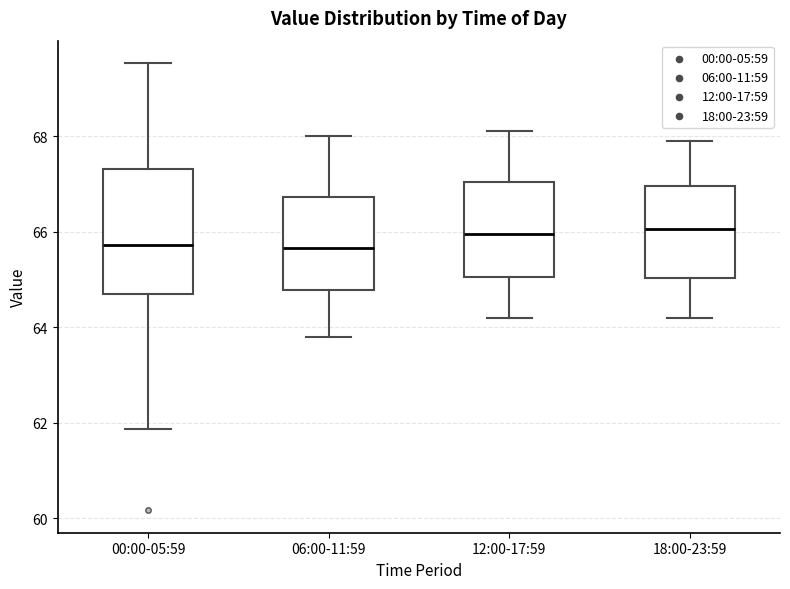

Reading left to right, read every box against the y-axis: the position of its median line, the range the box covers, and the ends of its whiskers. The values are not printed on the chart, so give them approximately, as read against the axis.

00:00-05:59: median 65.8, box 64.8 to 67.4, whiskers 61.8 to 69.6
06:00-11:59: median 65.6, box 64.8 to 66.8, whiskers 63.8 to 68.0
12:00-17:59: median 66.0, box 65.0 to 67.0, whiskers 64.2 to 68.2
18:00-23:59: median 66.0, box 65.0 to 67.0, whiskers 64.2 to 68.0